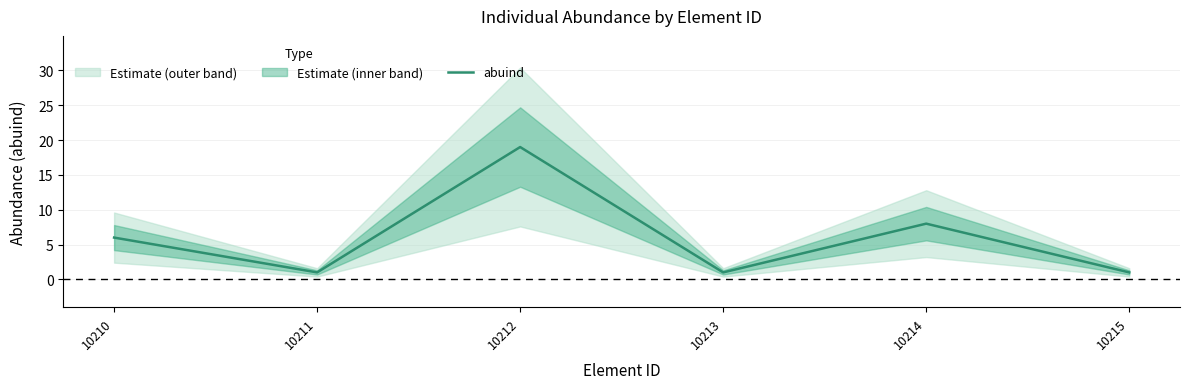

List the labels in order of value, smallest first.

10211, 10213, 10215, 10210, 10214, 10212